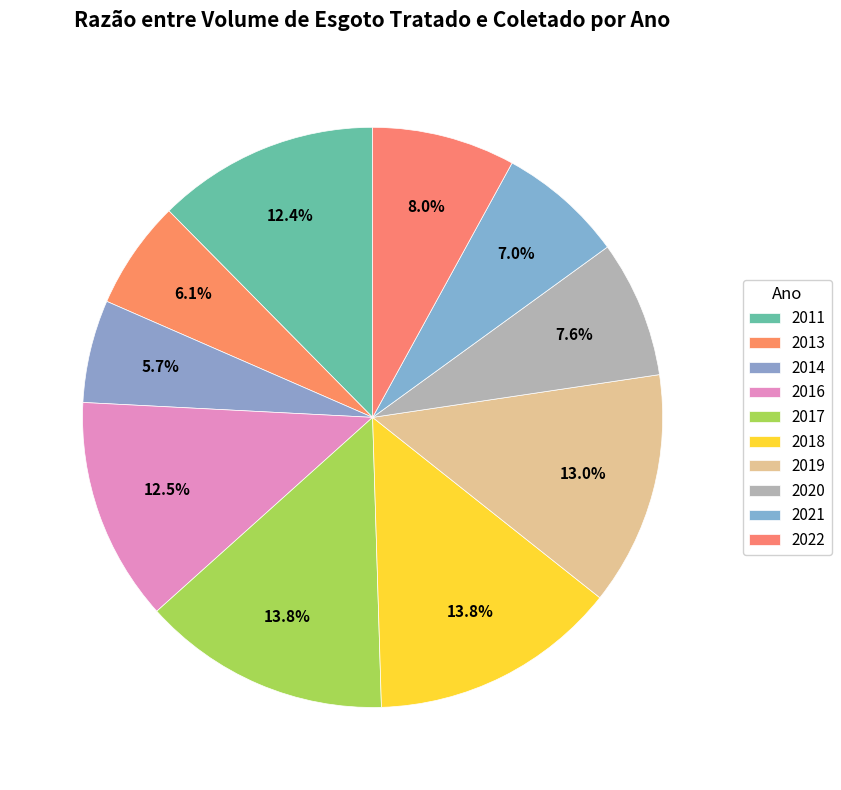

How much of the chart is everything except 2016?

87.5%